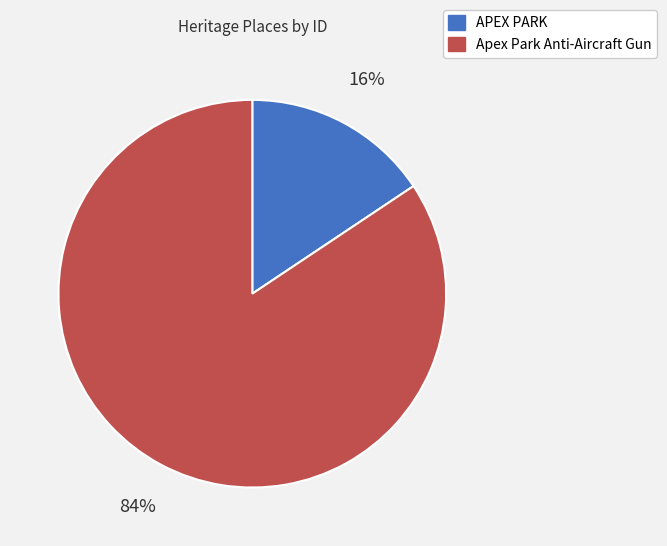

Which has a higher value, APEX PARK or Apex Park Anti-Aircraft Gun?

Apex Park Anti-Aircraft Gun